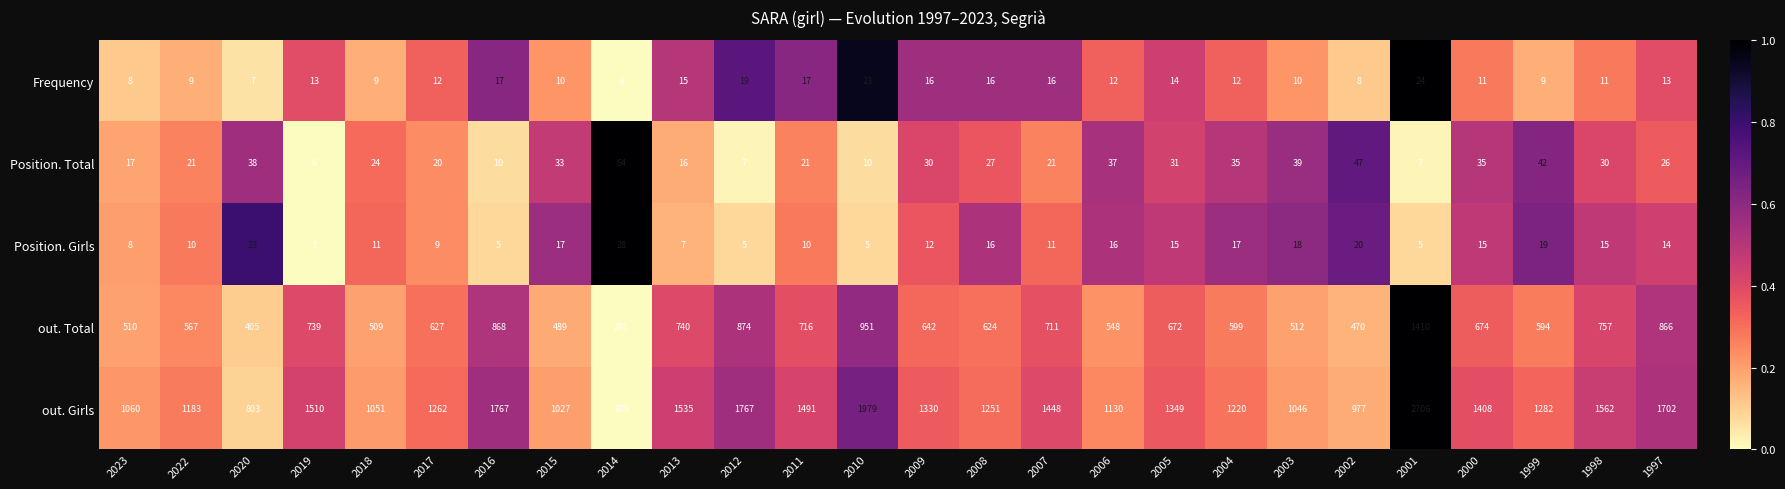

What is the total value across all series at 2014?

998